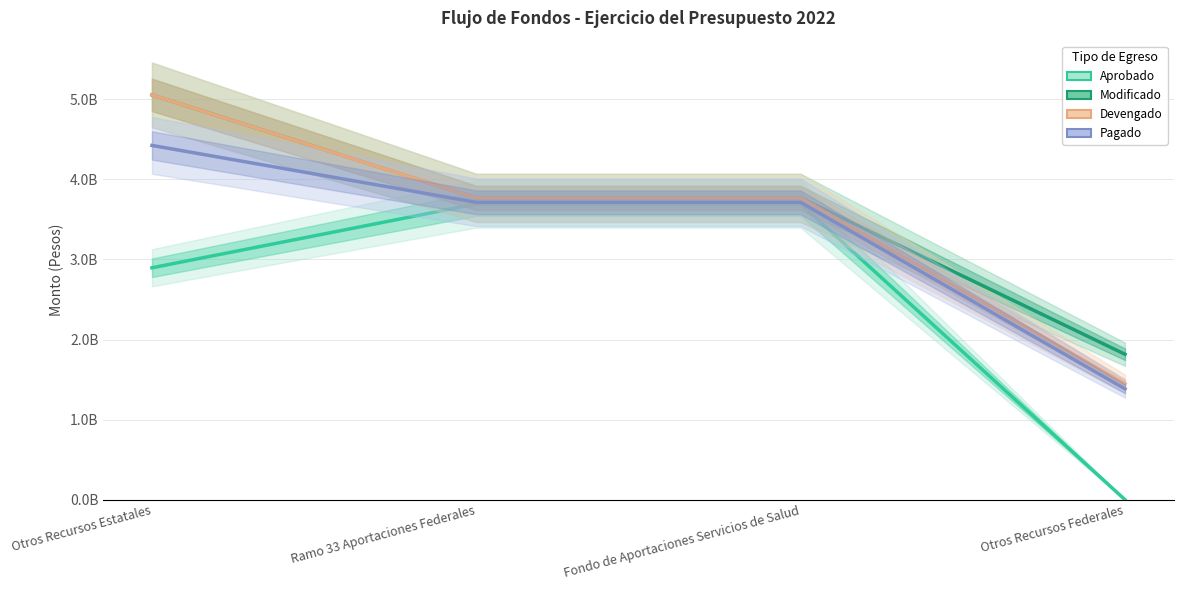

Count the number of data series in this chart.

4